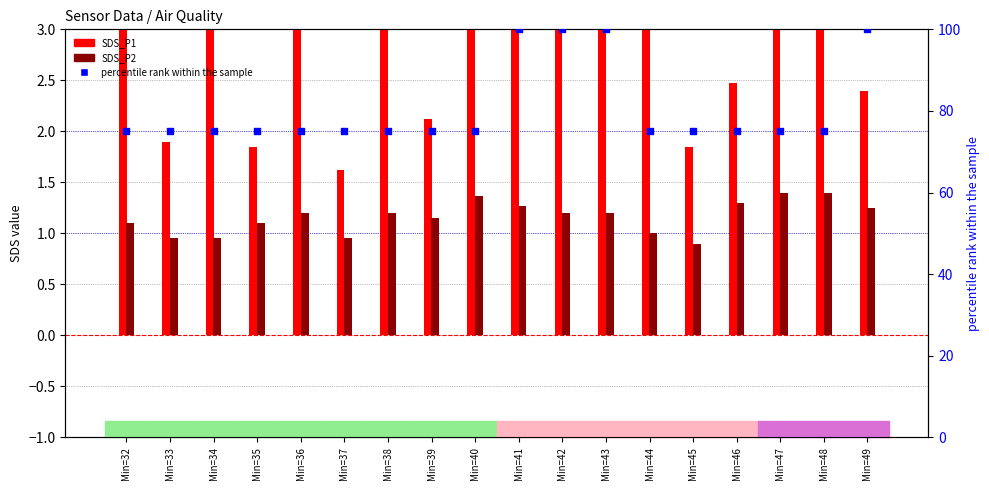

Which series contains the highest Y value?

percentile rank within the sample